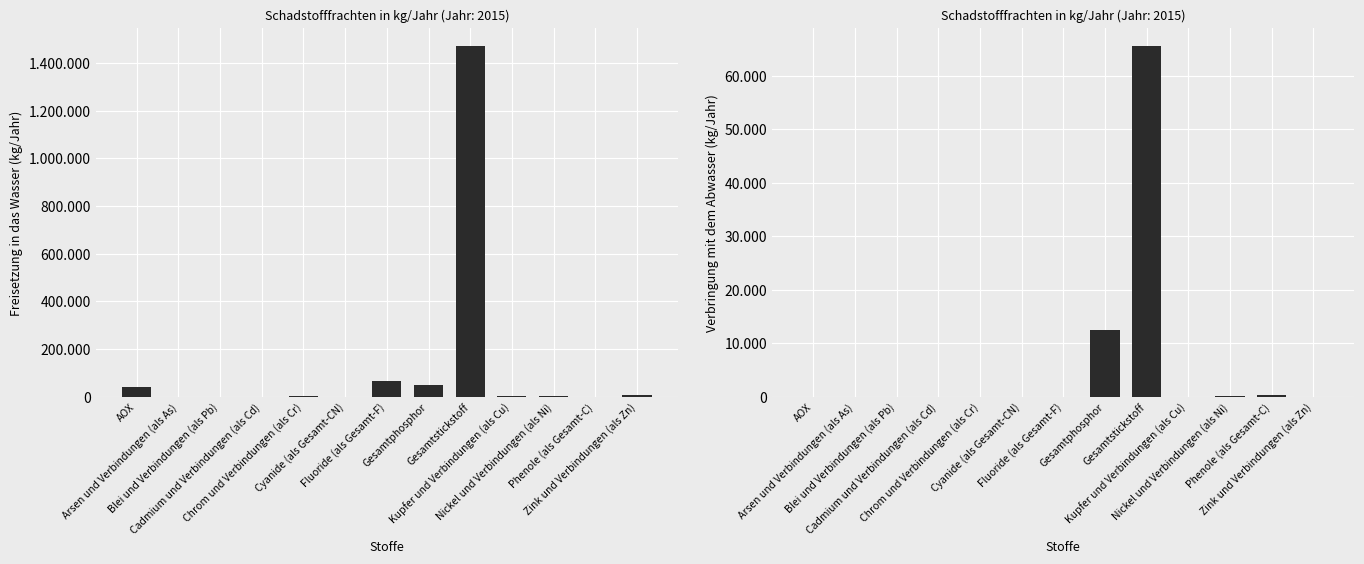

At Nickel und Verbindungen (als Ni), list the series in order from smallest to largest.

Verbringung mit dem Abwasser, Freisetzung in das Wasser